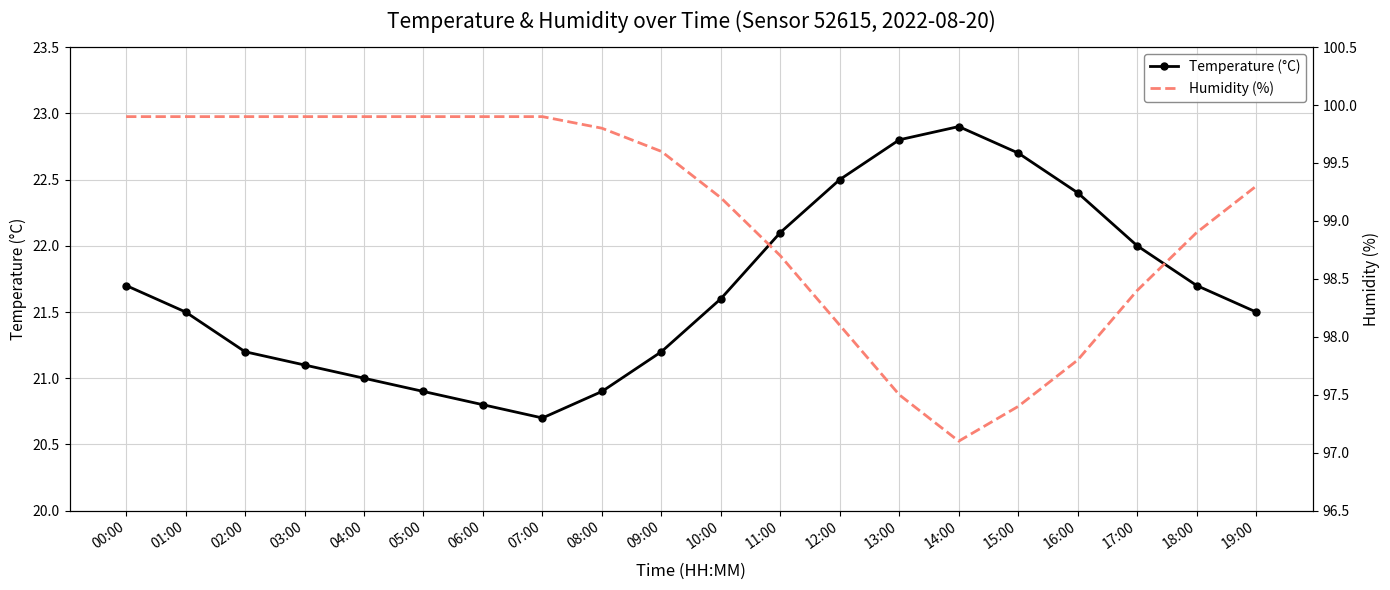

True or false: Temperature (°C) has more than 1 interior local peaks.

False